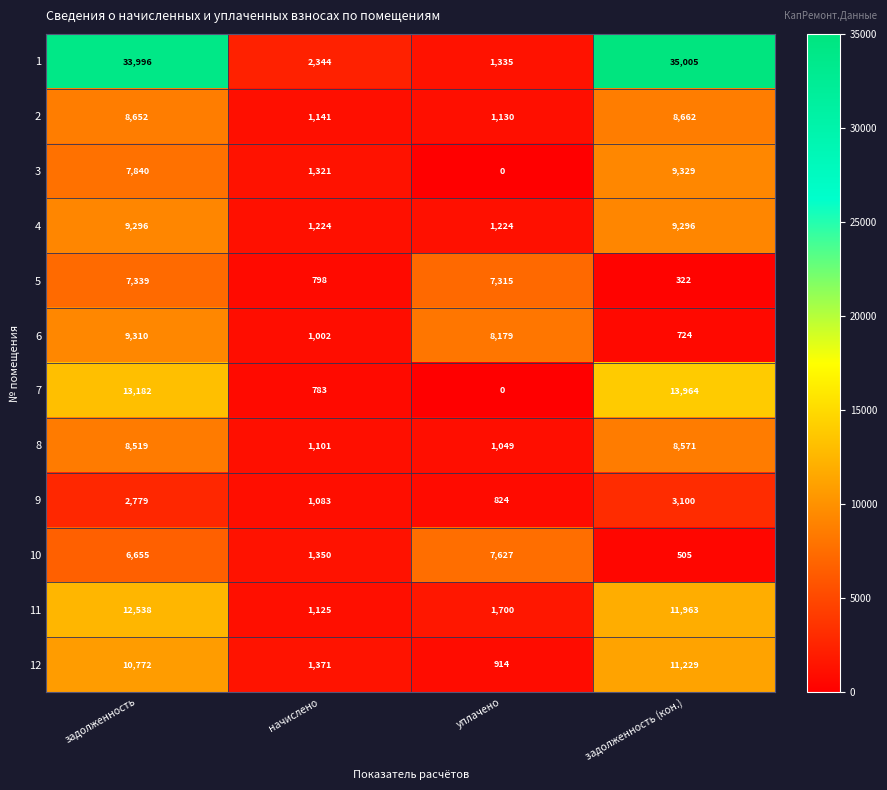

What is the spread (max minus min) of values at уплачено?

8179